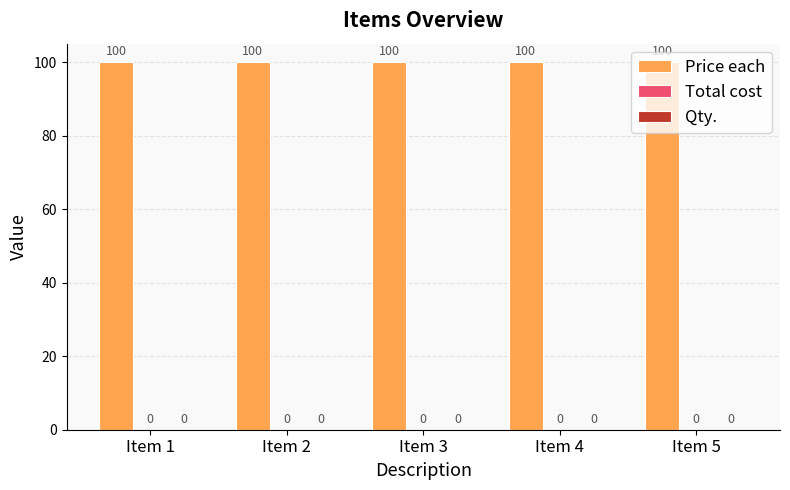

Reading left to right, what are all the values shown in this chart?

Price each: Item 1=100	Item 2=100	Item 3=100	Item 4=100	Item 5=100
Total cost: Item 1=0	Item 2=0	Item 3=0	Item 4=0	Item 5=0
Qty.: Item 1=0	Item 2=0	Item 3=0	Item 4=0	Item 5=0